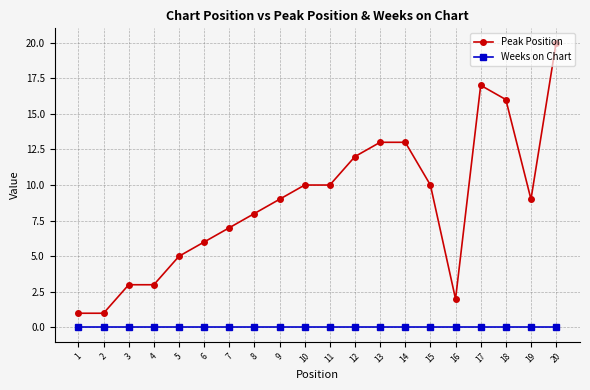

Rank the series at 13 from highest to lowest value.

Peak Position, Weeks on Chart